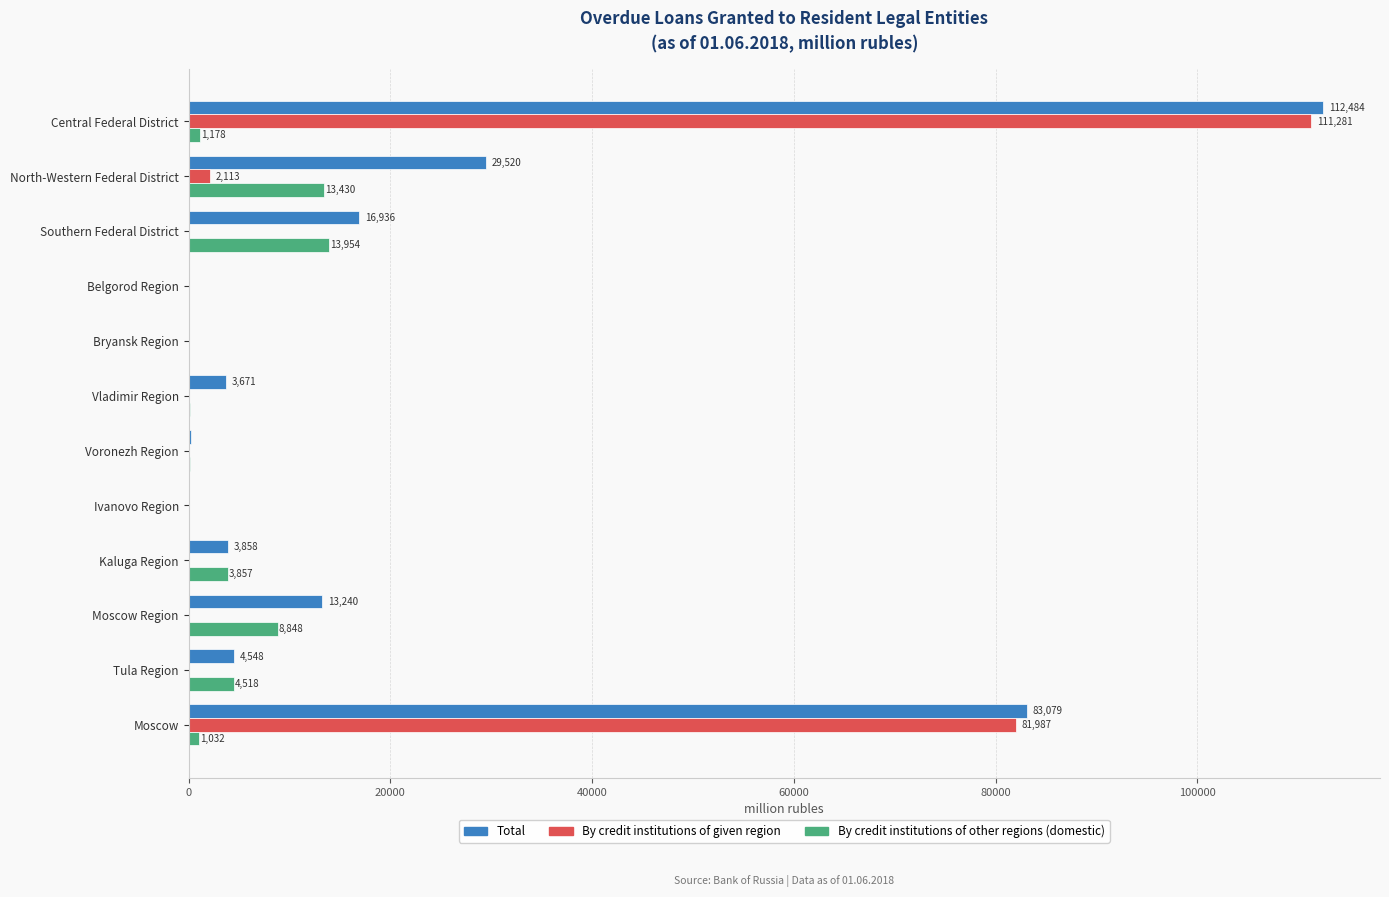

Where is Total nearest to the value 56261?

North-Western Federal District